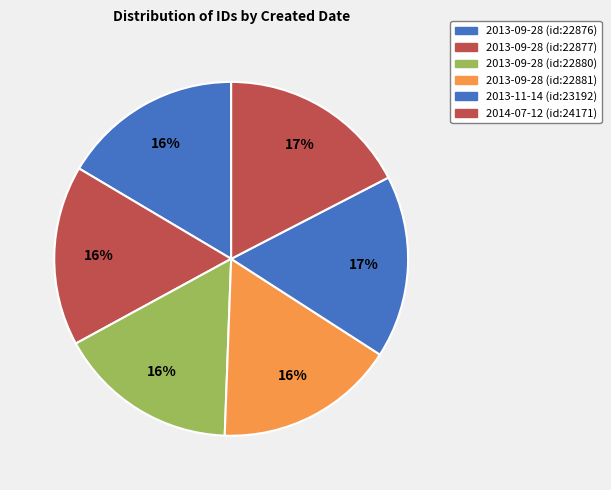

The 2013-09-28 (id:22876) slice represents 16% of the pie. True or false?

True